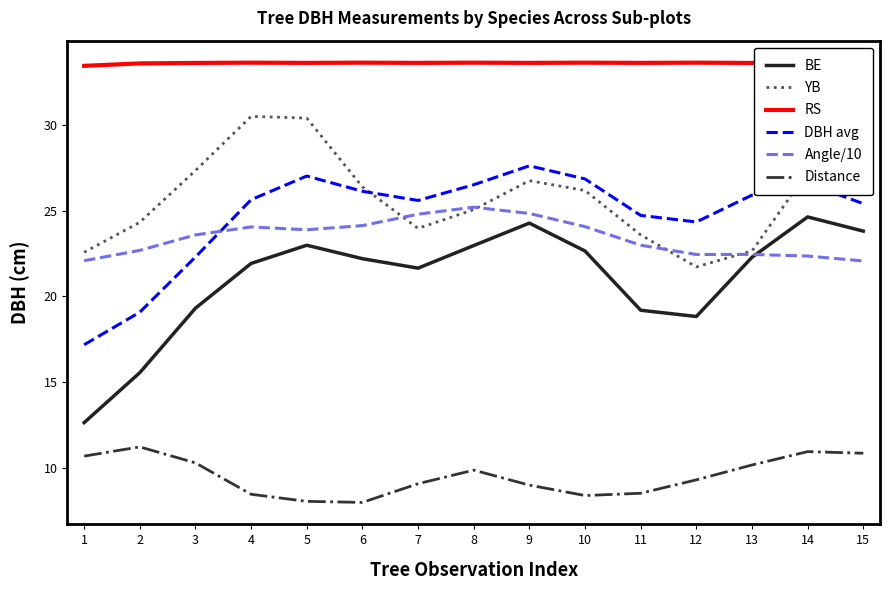

Where does the DBH avg series first go above 25?

4